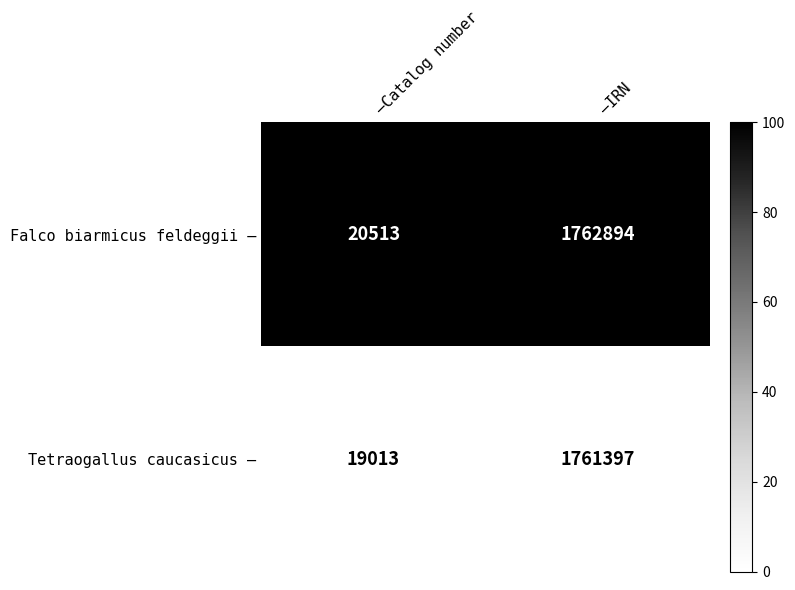

True or false: Tetraogallus caucasicus – has a value of 730333 at –IRN.

False